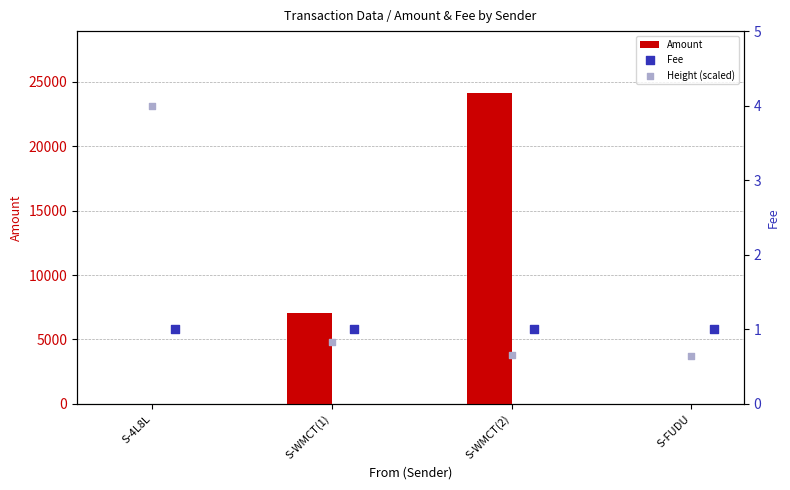

Which series contains the highest Y value?

Amount